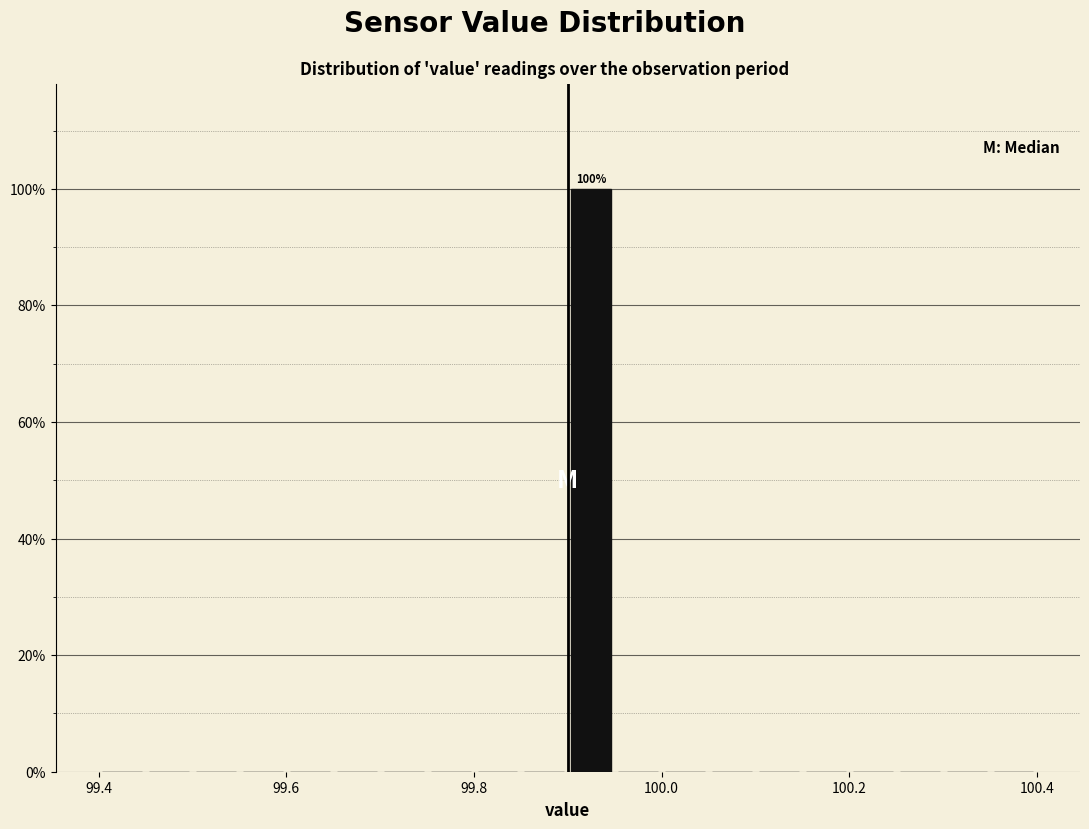

Around what value on the x-axis is the tallest bar? Give the approximate position of its centre, as read against the axis.

99.92